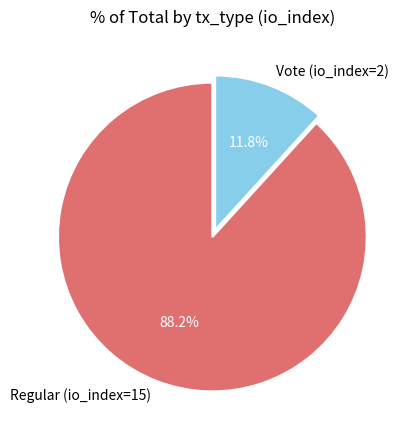

The Vote (io_index=2) slice represents 12% of the pie. True or false?

True